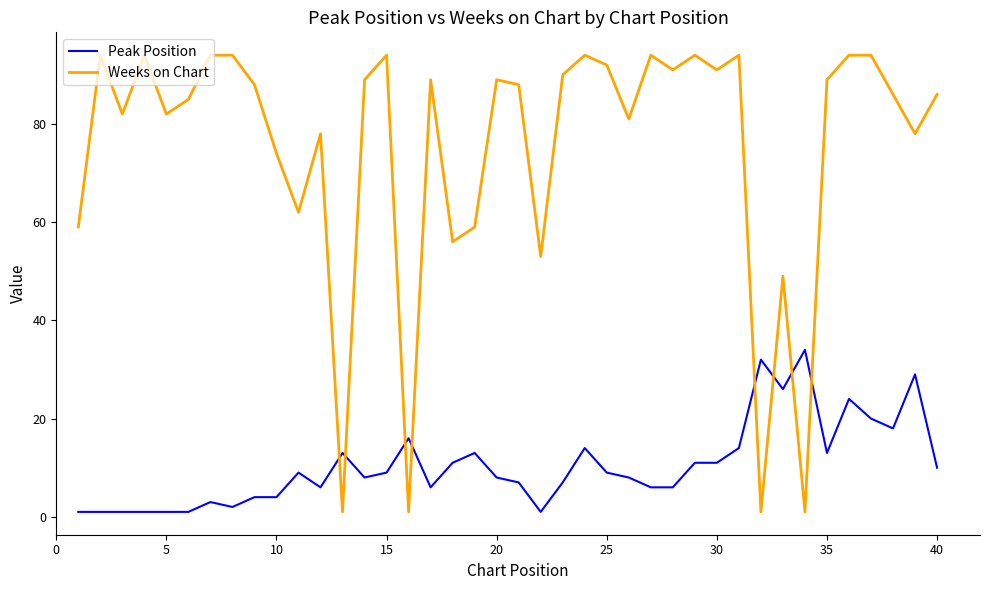

True or false: Weeks on Chart and Peak Position cross at least once.

True